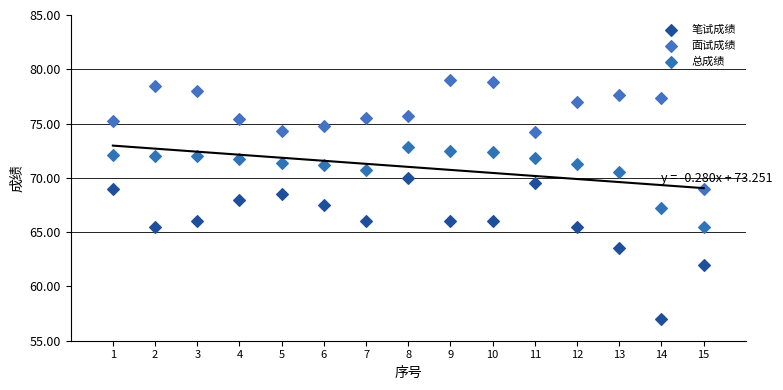

What is the X range (max minus min) for the scatter plot?

14.0